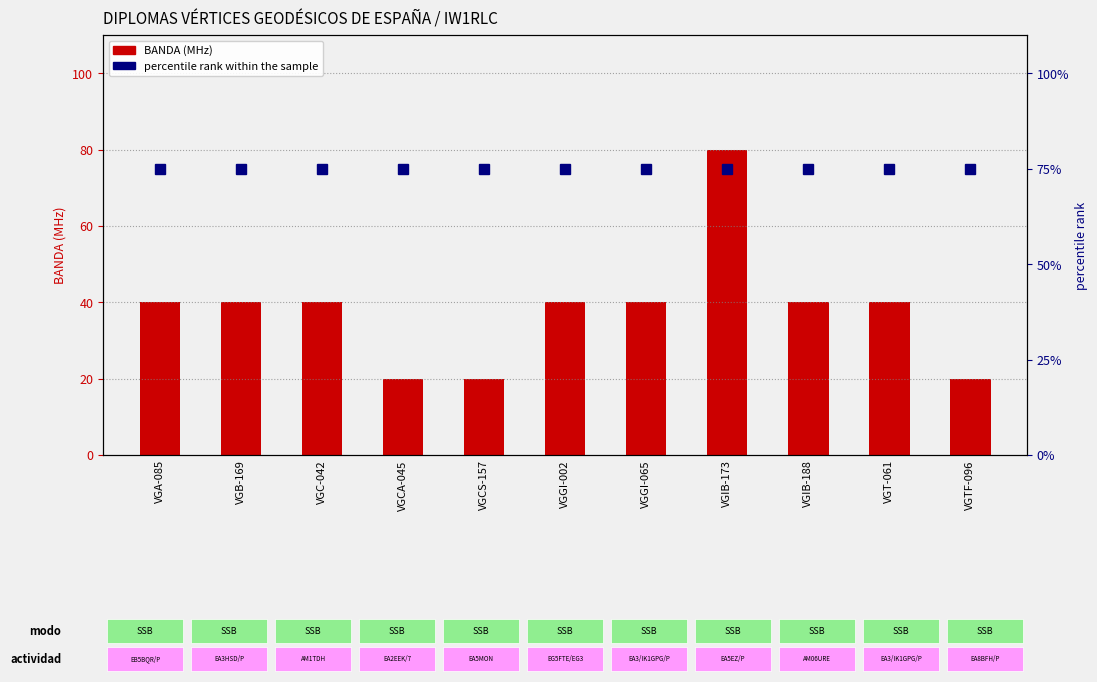

True or false: BANDA (MHz) has a value of 20 at VGCA-045.

True